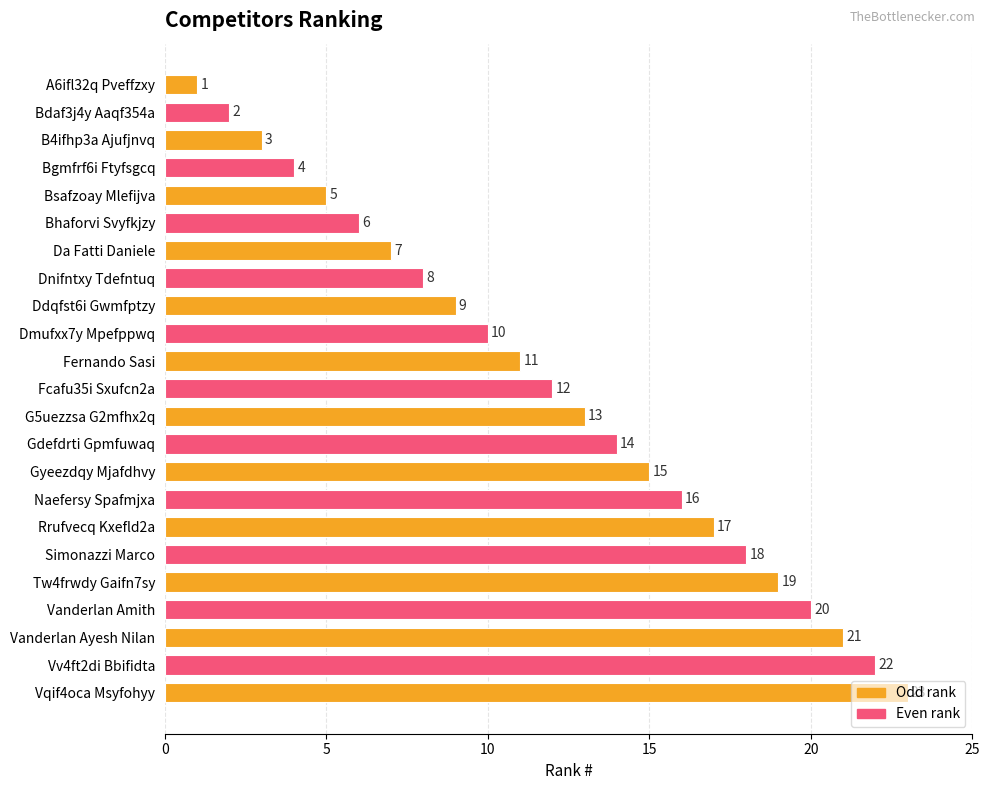

Does the chart contain stacked bars?

No